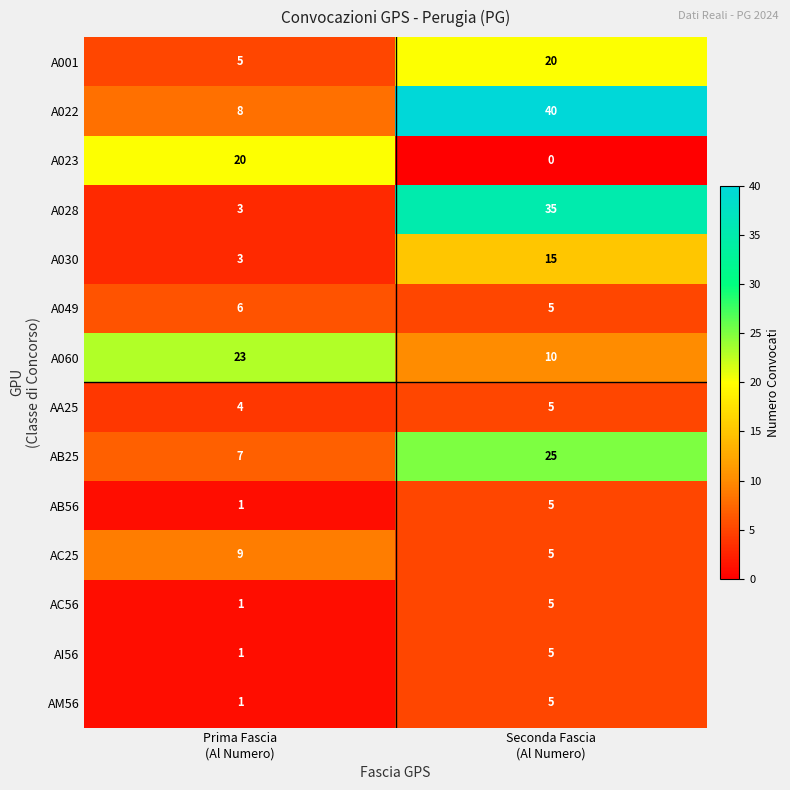

What is the average value of the A028 series?

19